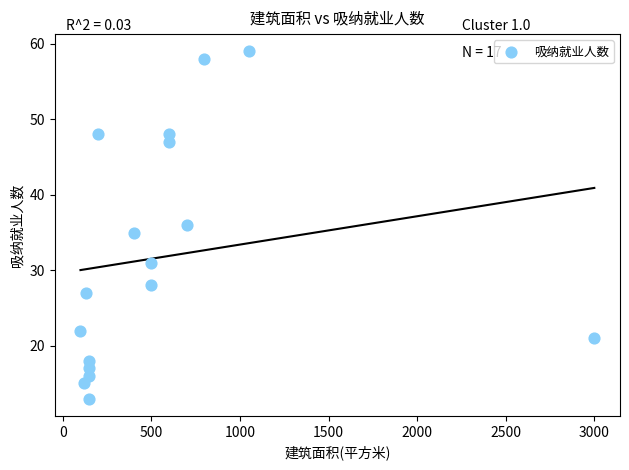

What is the range of X values (max minus min)?

2900